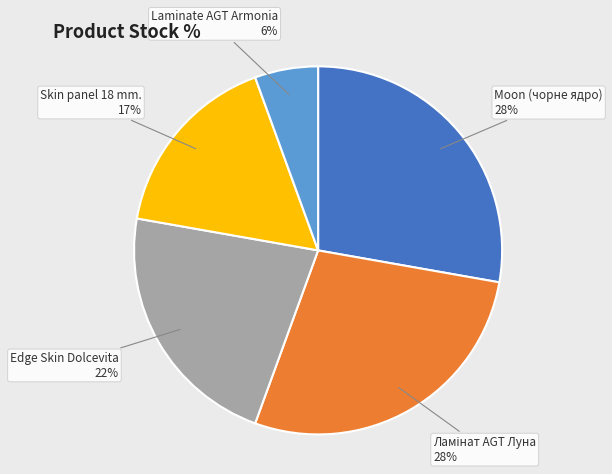

To the nearest percent, what is the average slice percentage?

20%